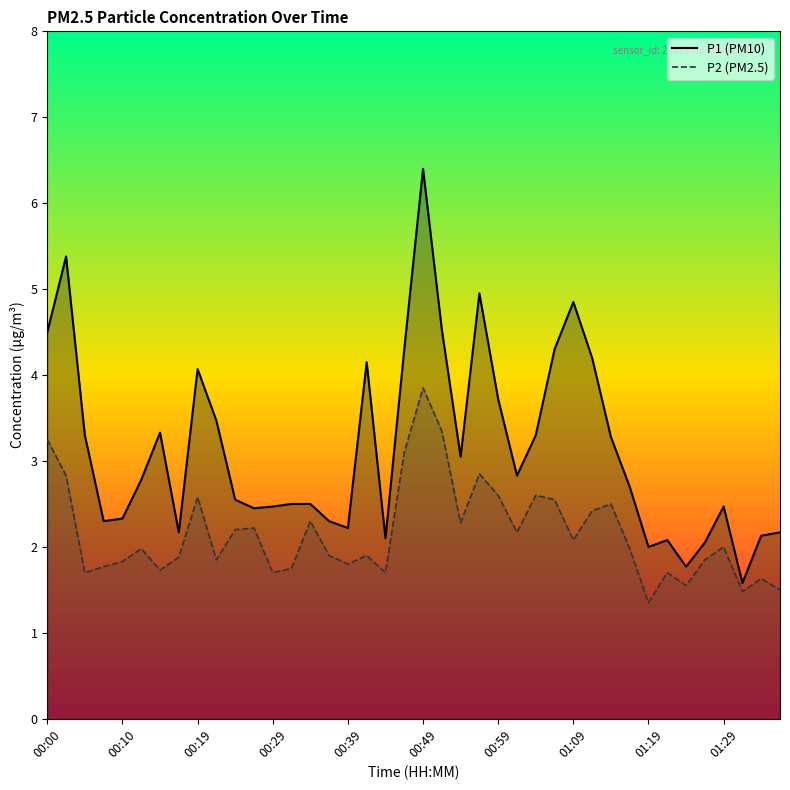

What is the greatest value displayed?

6.4